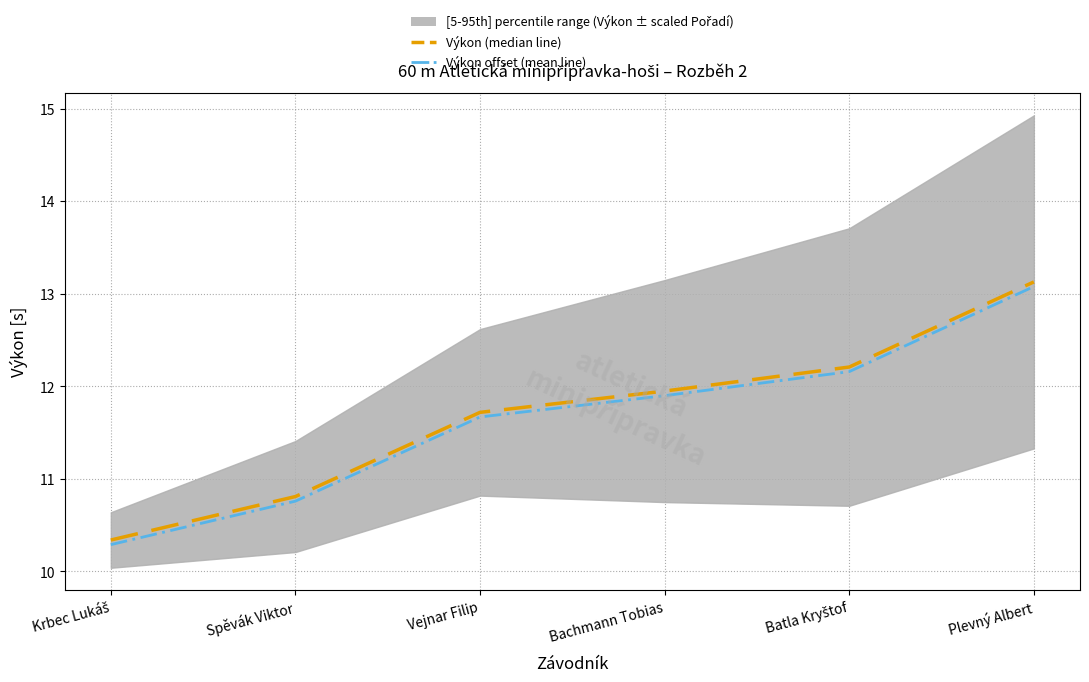

Reading left to right, what are all the values shown in this chart?

Výkon (median line): Krbec Lukáš=10.3	Spěvák Viktor=10.8	Vejnar Filip=11.7	Bachmann Tobias=11.9	Batla Kryštof=12.2	Plevný Albert=13.1
Výkon offset (mean line): Krbec Lukáš=10.3	Spěvák Viktor=10.8	Vejnar Filip=11.7	Bachmann Tobias=11.9	Batla Kryštof=12.2	Plevný Albert=13.1